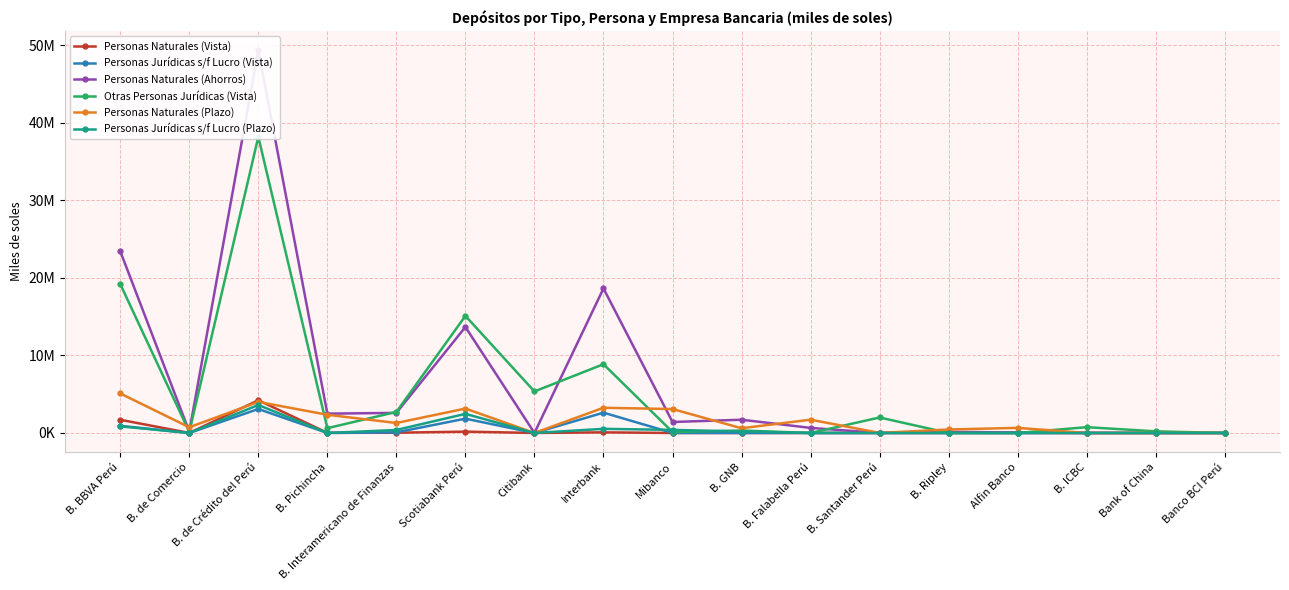

How many values in Personas Naturales (Plazo) are above zero?

13